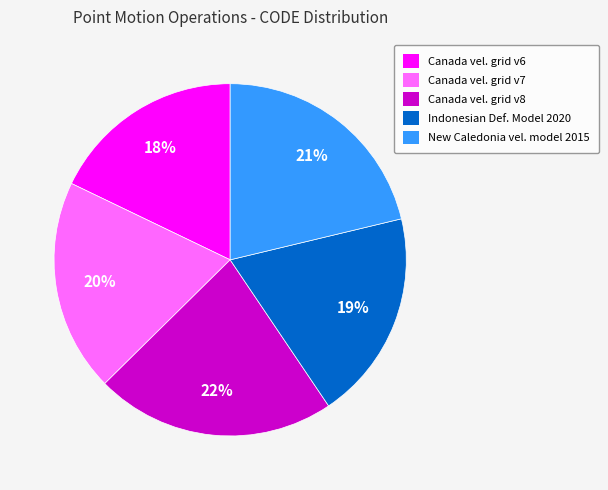

To the nearest percent, what is the average slice percentage?

20%